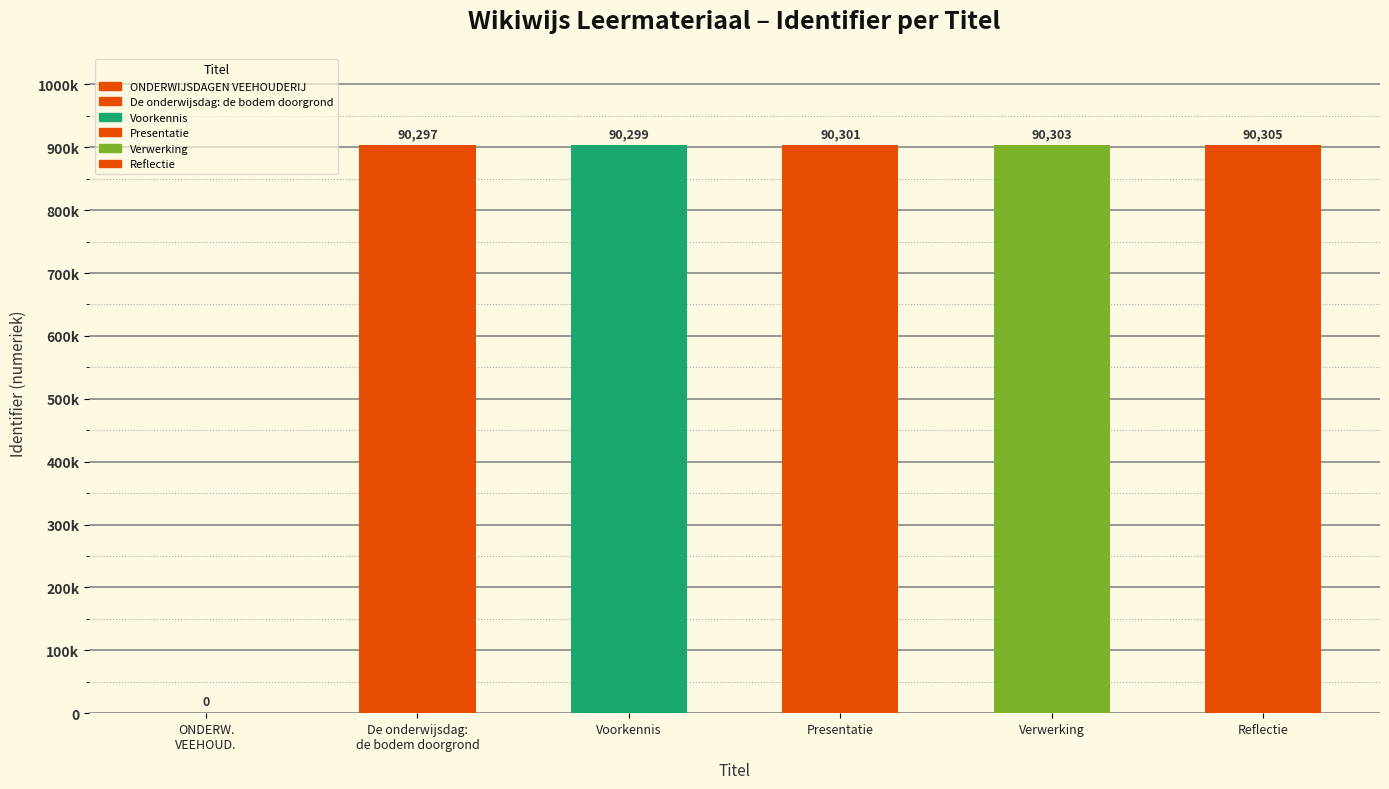

What is the sum of all values?

451505